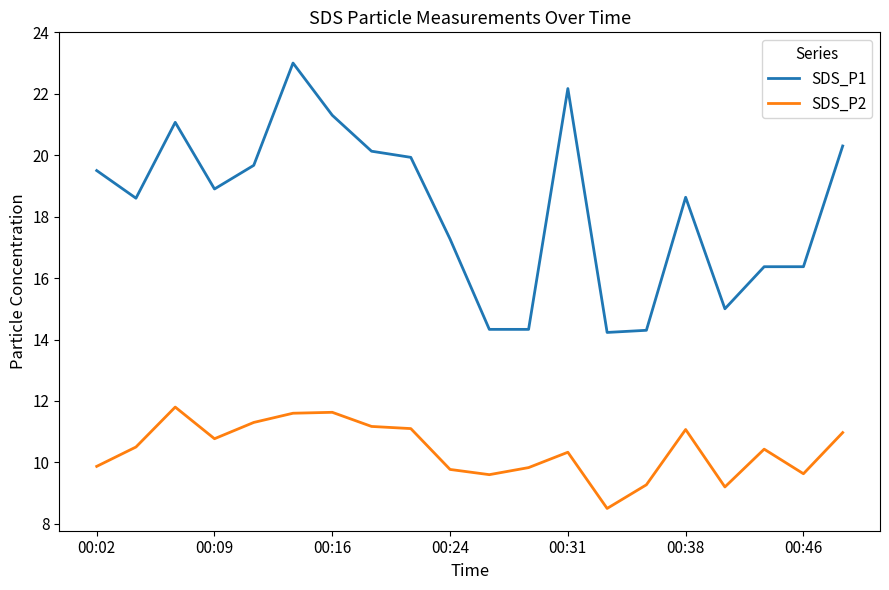

What is the difference between the maximum and minimum values in the SDS_P2 series?

3.3